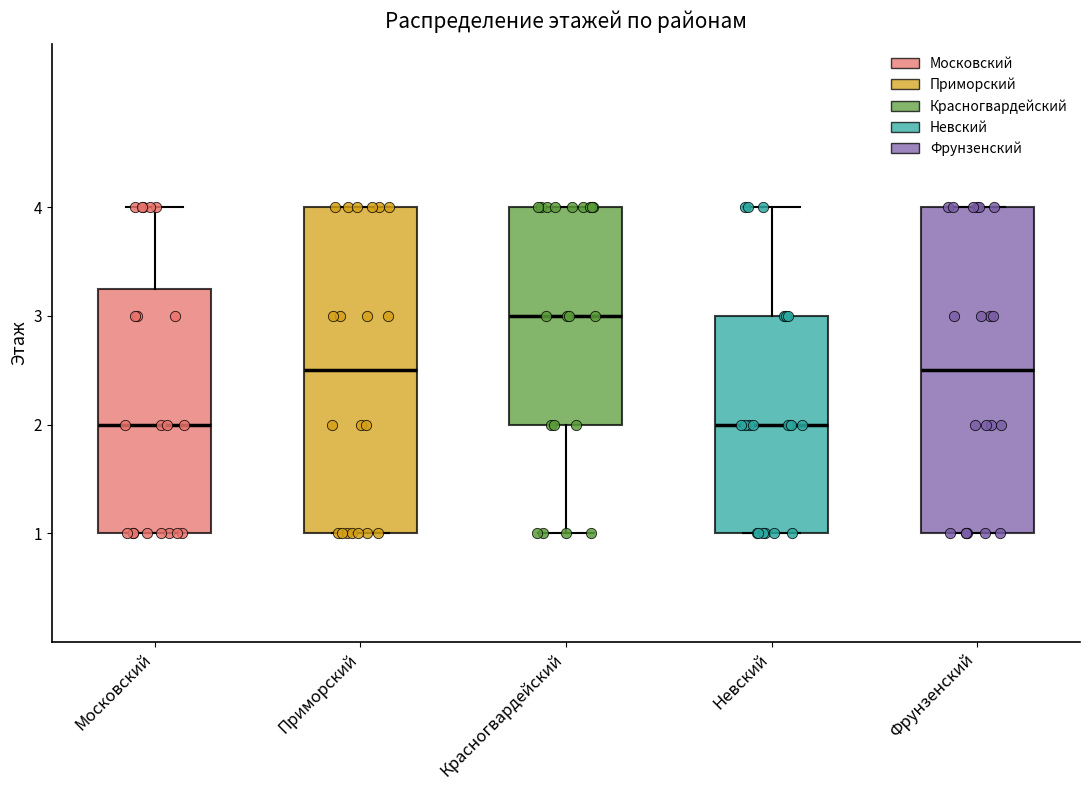

Reading left to right, transcribe this box plot: for each box, give where its median line is, the range the box spans, and where its two whiskers end, as read against the y-axis. The values are not printed on the chart, so give them approximately, as read against the axis.

Московский: median 2.0, box 1.0 to 3.3, whiskers 1.0 to 4.0
Приморский: median 2.5, box 1.0 to 4.0, whiskers 1.0 to 4.0
Красногвардейский: median 3.0, box 2.0 to 4.0, whiskers 1.0 to 4.0
Невский: median 2.0, box 1.0 to 3.0, whiskers 1.0 to 4.0
Фрунзенский: median 2.5, box 1.0 to 4.0, whiskers 1.0 to 4.0